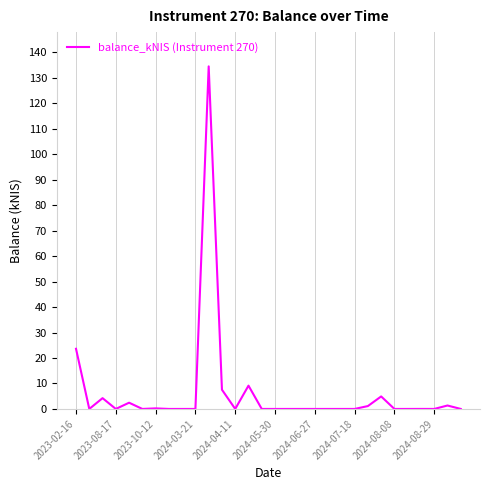

Does the chart have visible grid lines?

Yes